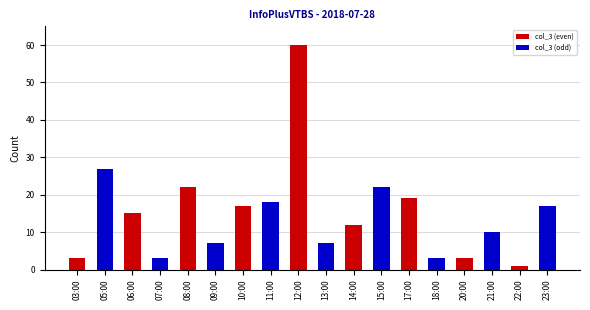

What is the change in value from 09:00 to 20:00?

-4